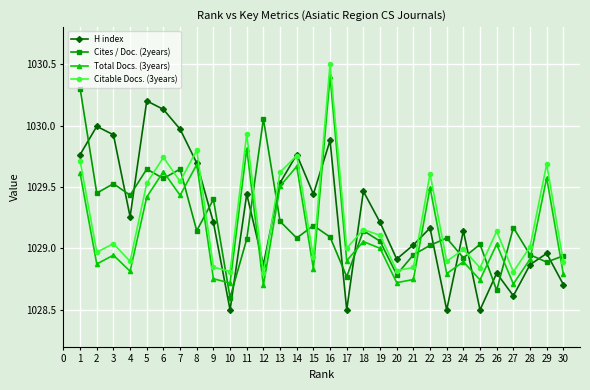

What is the spread (max minus min) of values at 25?

0.5